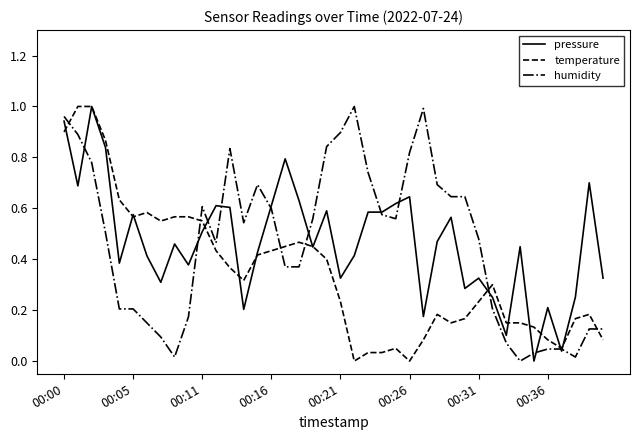

What are all the series names shown in the legend?

pressure, temperature, humidity